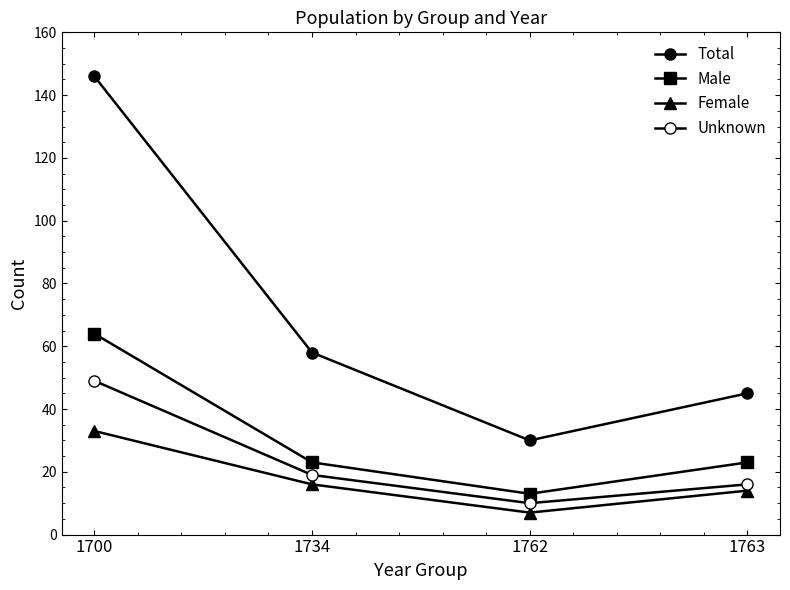

Count the number of data series in this chart.

4